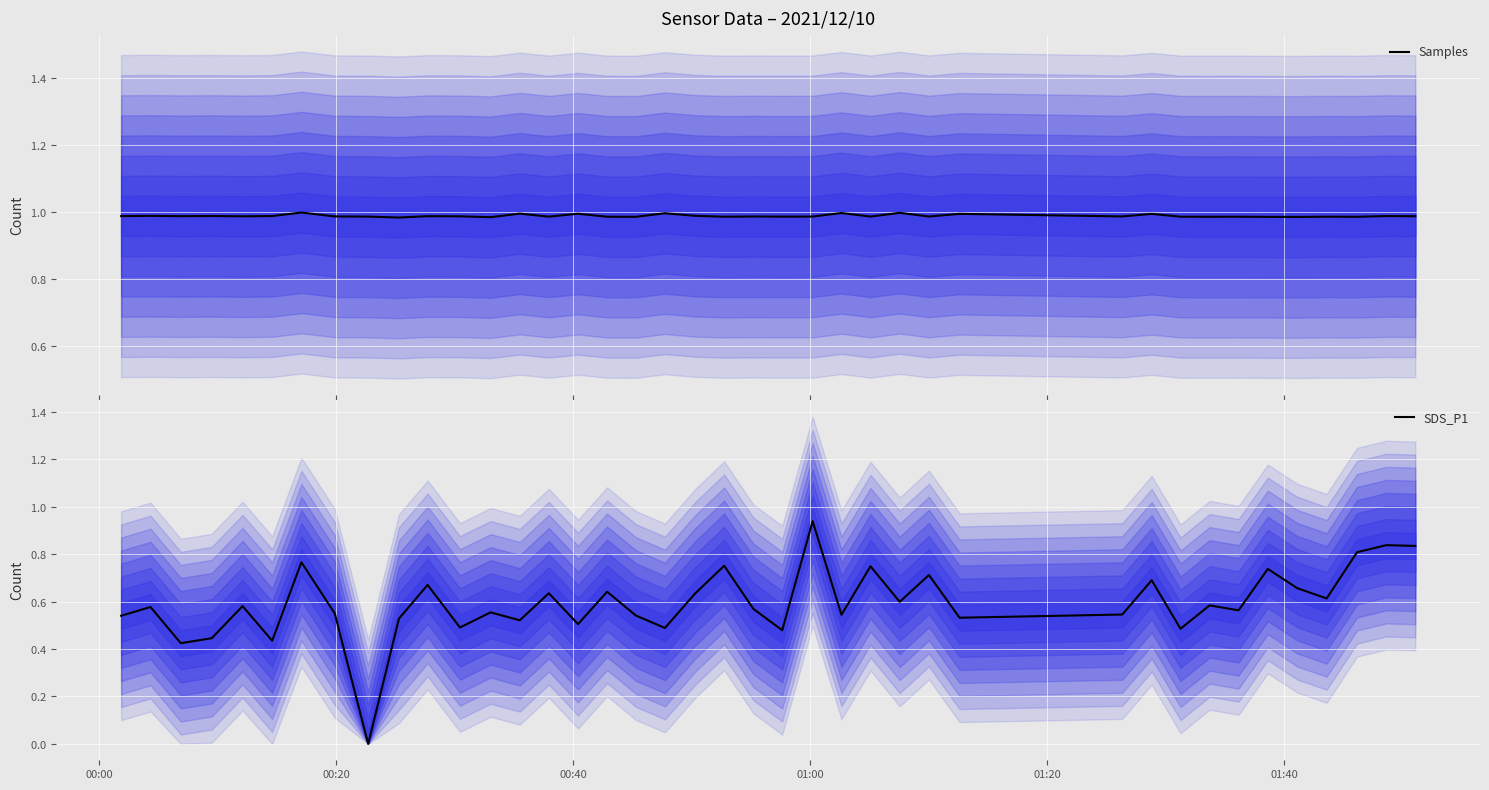

In Samples, how many points are lower than both neighbors (excluding endpoints)?

14